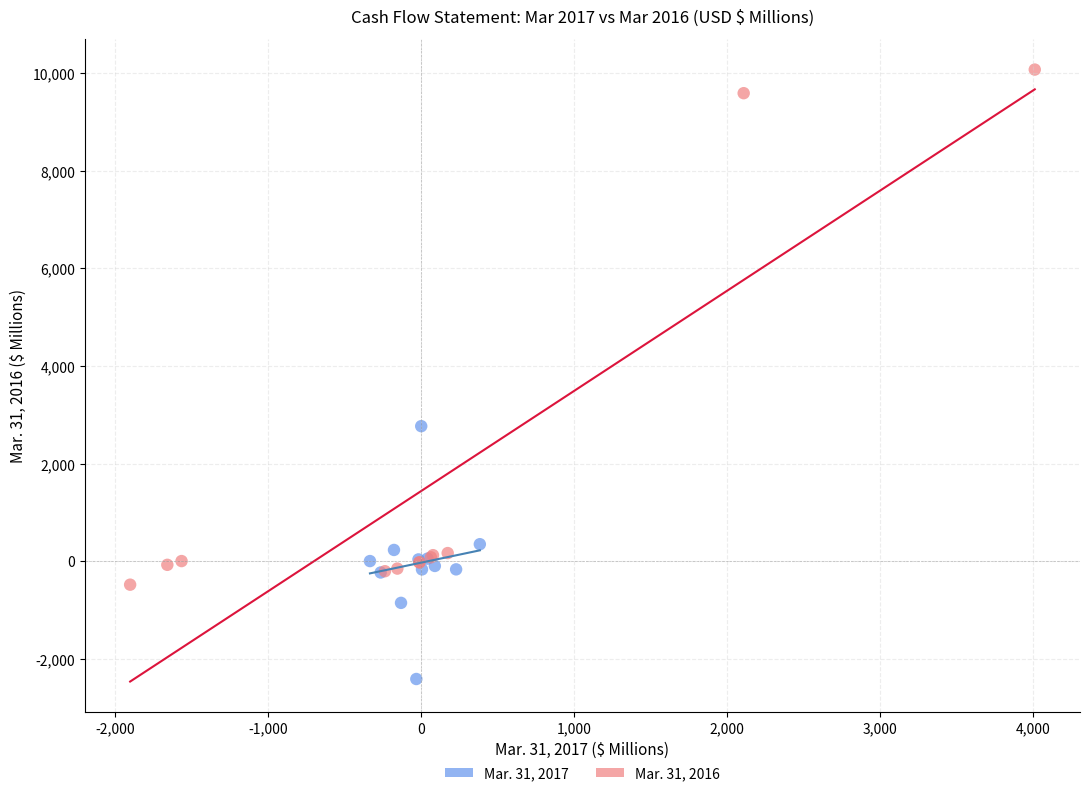

Which series has the widest spread of Y values?

Mar. 31, 2016